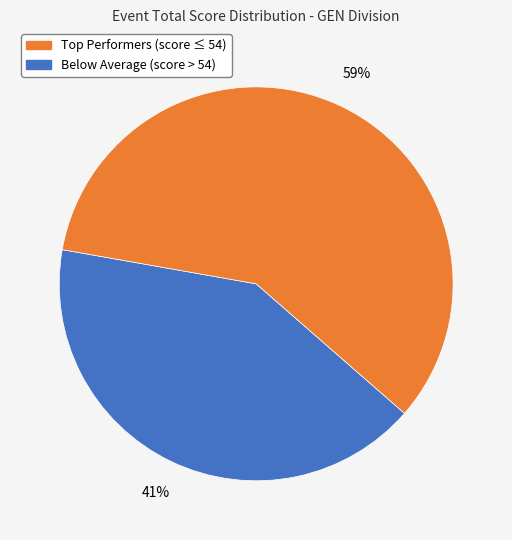

To the nearest percent, what is the average slice percentage?

50%